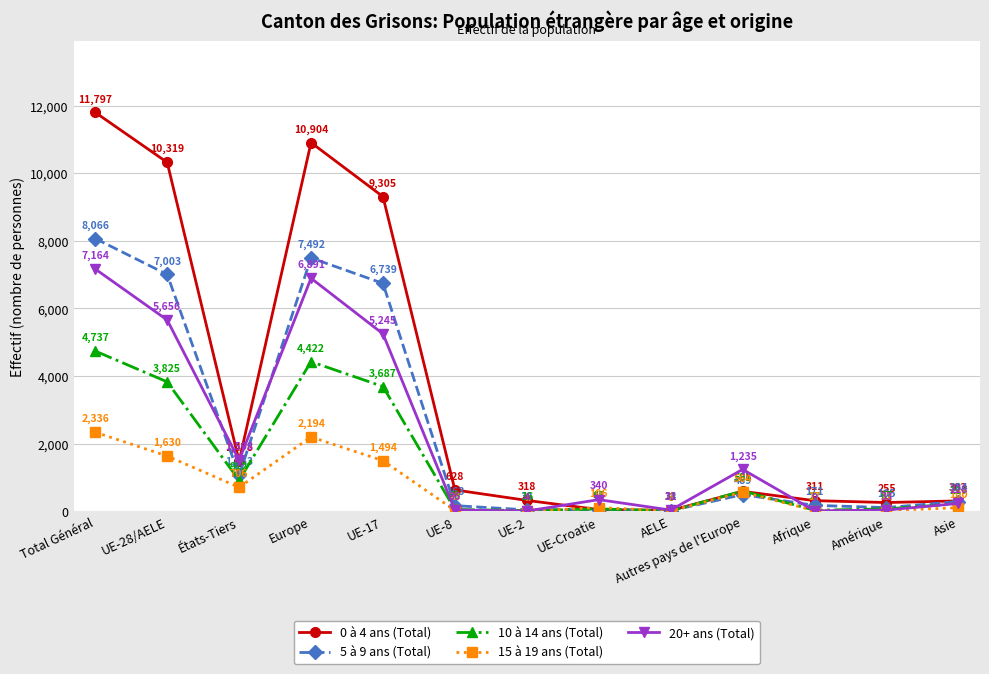

Which label corresponds to the largest value in the chart?

Total Général